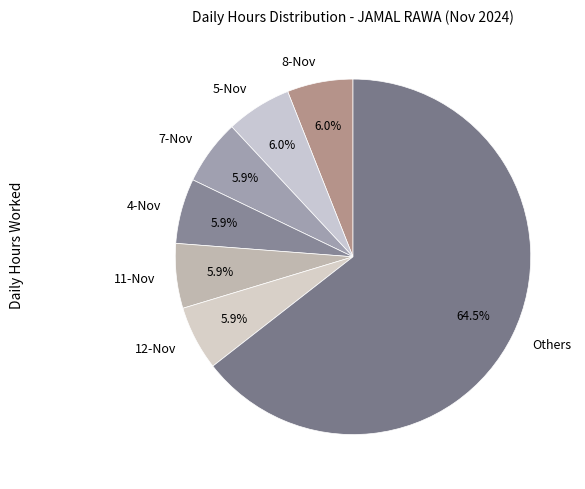

What portion of the pie excludes 7-Nov?

94.1%